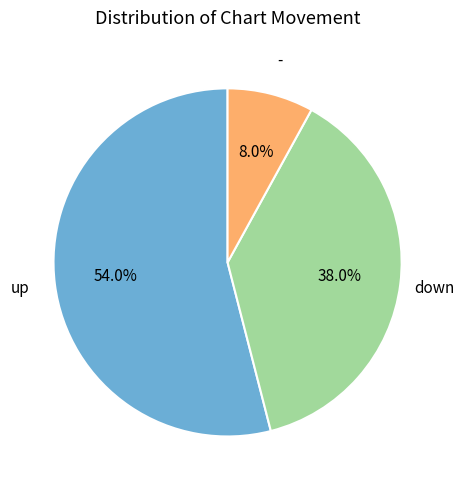

Is there a majority slice in this chart?

Yes